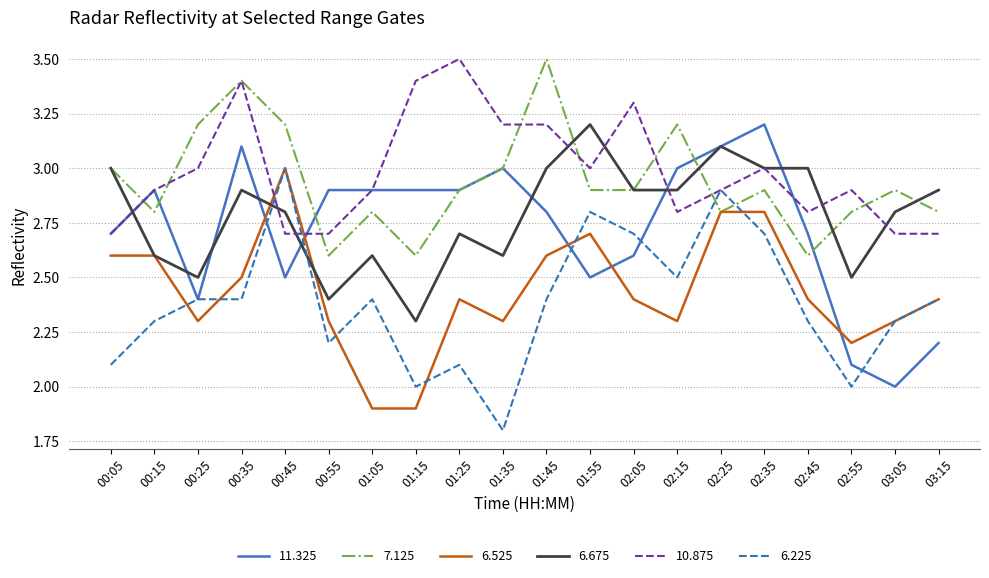

True or false: 6.675 has a value of 3.9 at 01:05.

False